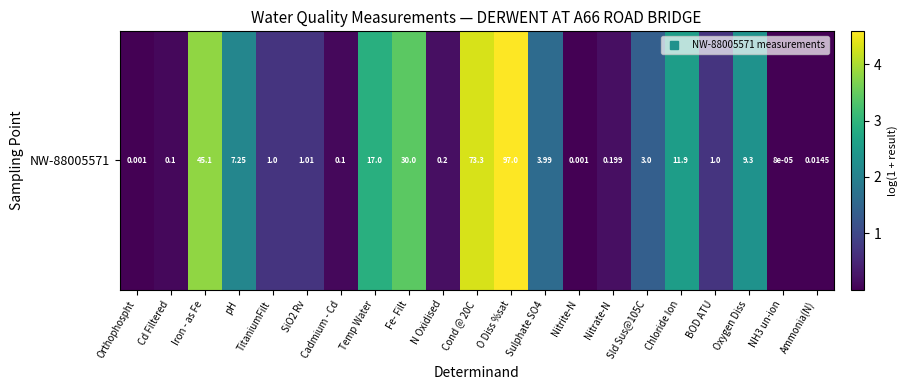

At which category does the chart reach its minimum across all series?

NH3 un-ion